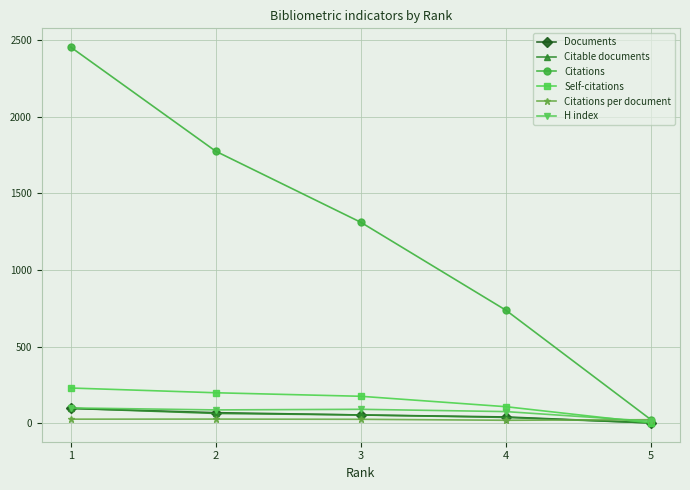

What are all the series names shown in the legend?

Documents, Citable documents, Citations, Self-citations, Citations per document, H index